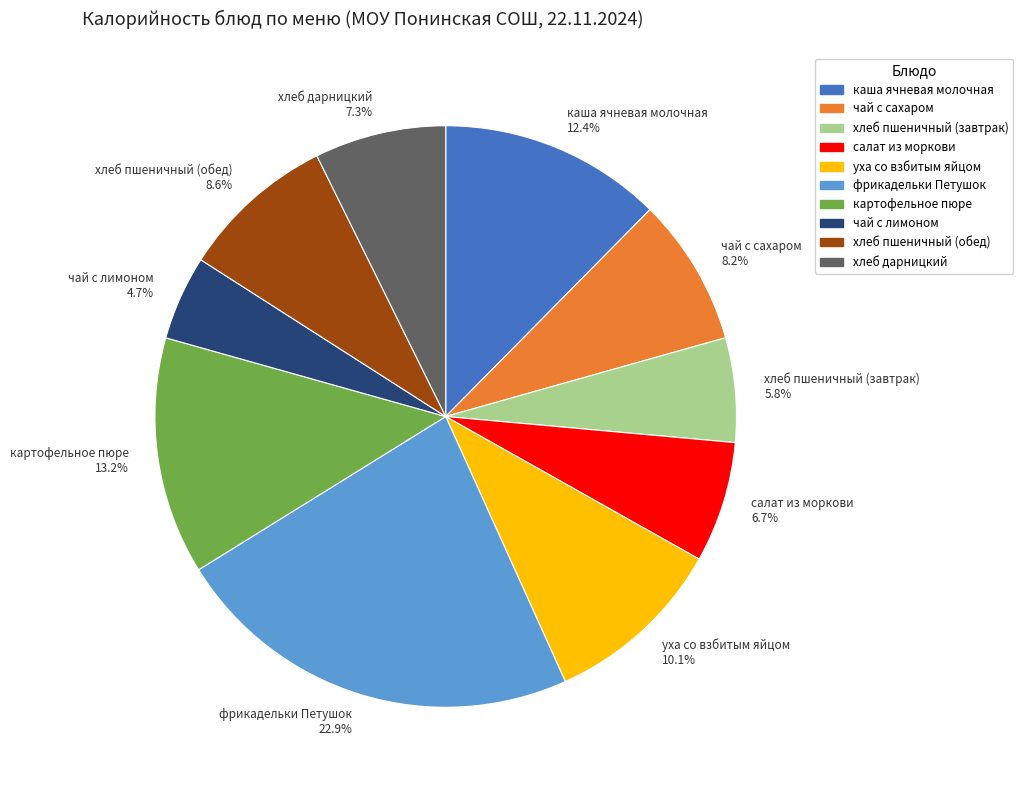

Which has a higher value, хлеб пшеничный (обед) or уха со взбитым яйцом?

уха со взбитым яйцом